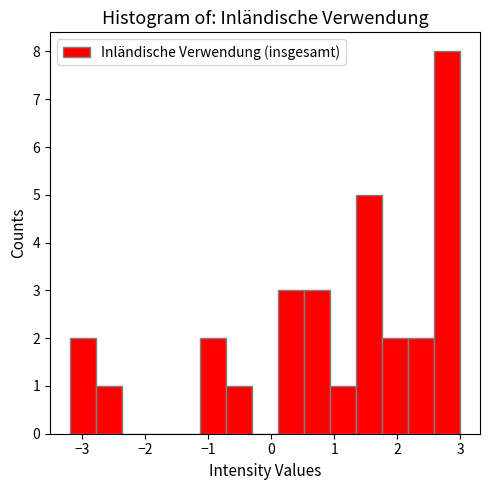

Reading left to right, transcribe this chart: for each bar, give the range it covers on the x-axis and its height. Neither the bar edges nor the heights are printed on the chart, so give them approximately, as read against the axes.

-3.2 to -2.8: 2
-2.8 to -2.4: 1
-2.4 to -2.0: 0
-2.0 to -1.5: 0
-1.5 to -1.1: 0
-1.1 to -0.7: 2
-0.7 to -0.3: 1
-0.3 to 0.1: 0
0.1 to 0.5: 3
0.5 to 0.9: 3
0.9 to 1.3: 1
1.3 to 1.8: 5
1.8 to 2.2: 2
2.2 to 2.6: 2
2.6 to 3.0: 8